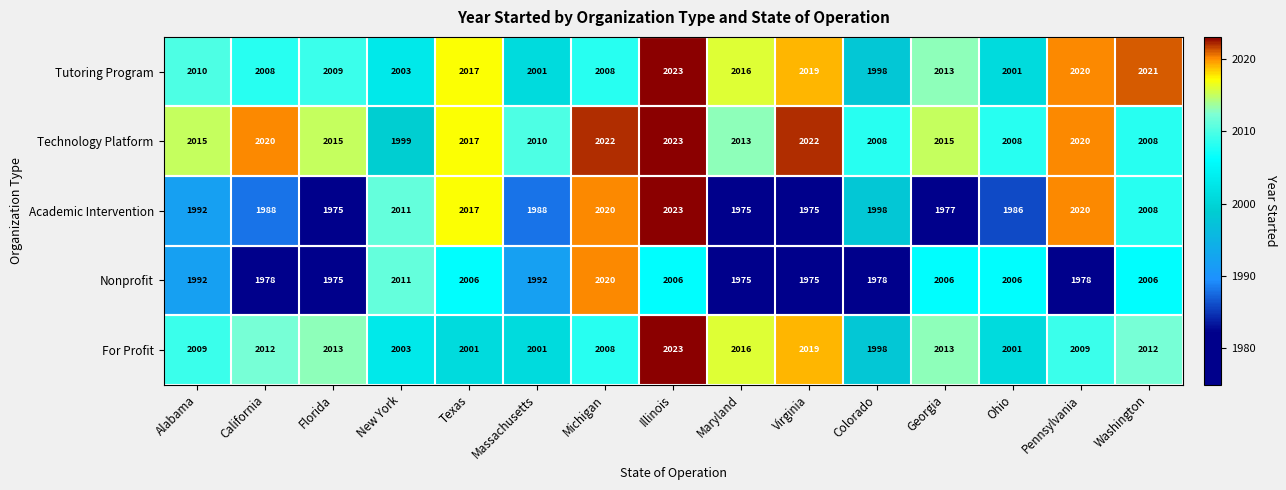

At which label is Tutoring Program closest to 2010?

Alabama